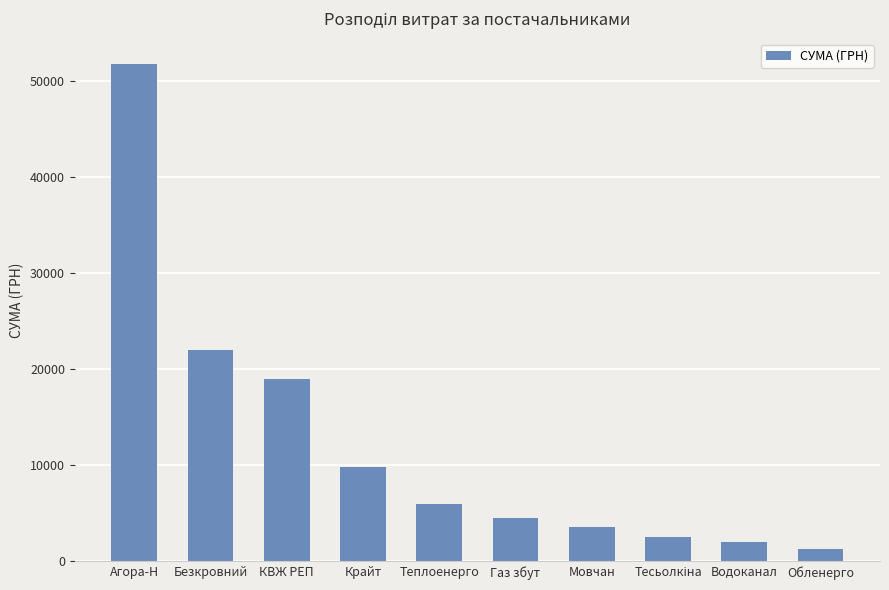

Reading right to left, list all the values displayed in this chart.

1326.0	2035.0	2556.1	3616.9	4473.1	5934.0	9805.2	18955.8	22055.5	51806.9